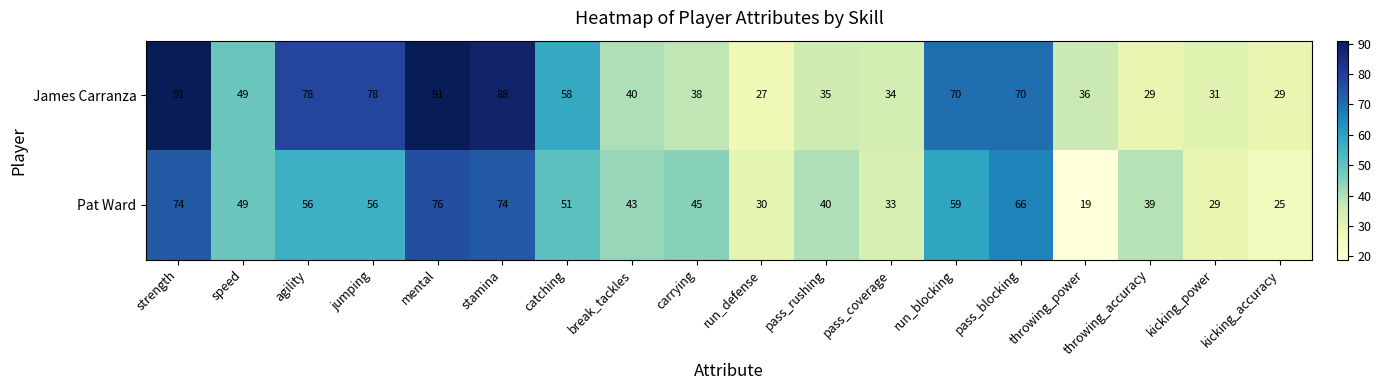

Which series has the largest range (max minus min)?

James Carranza